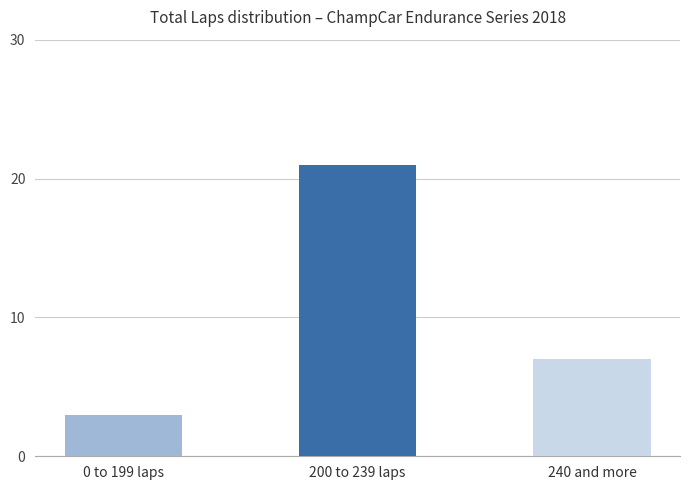

What is the minimum value shown in the chart?

3